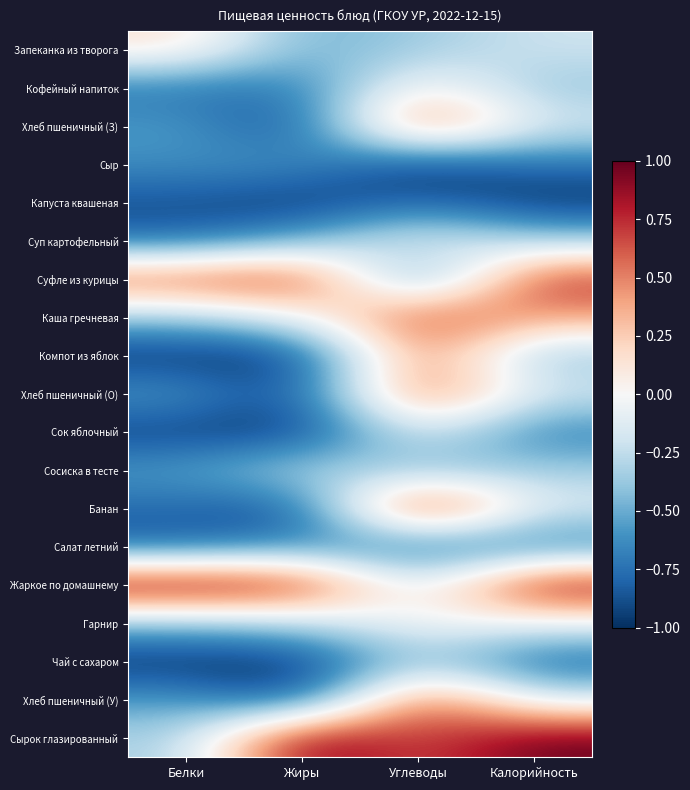

At which category is the sum across all series the highest?

Углеводы